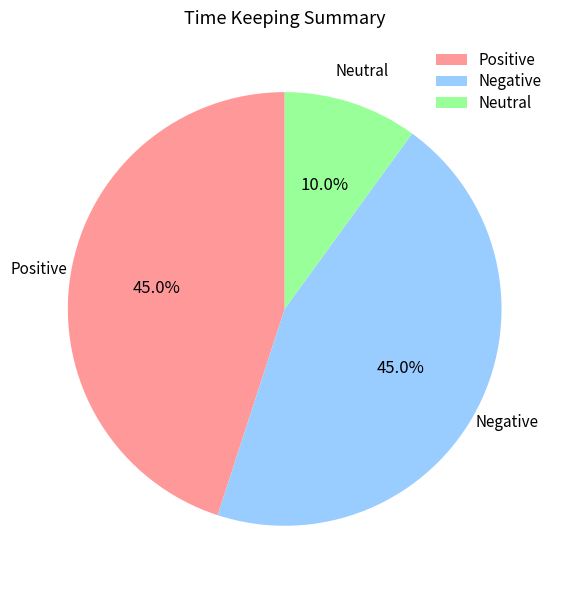

Approximately how many times larger is the value at Positive compared to Neutral?

4.5